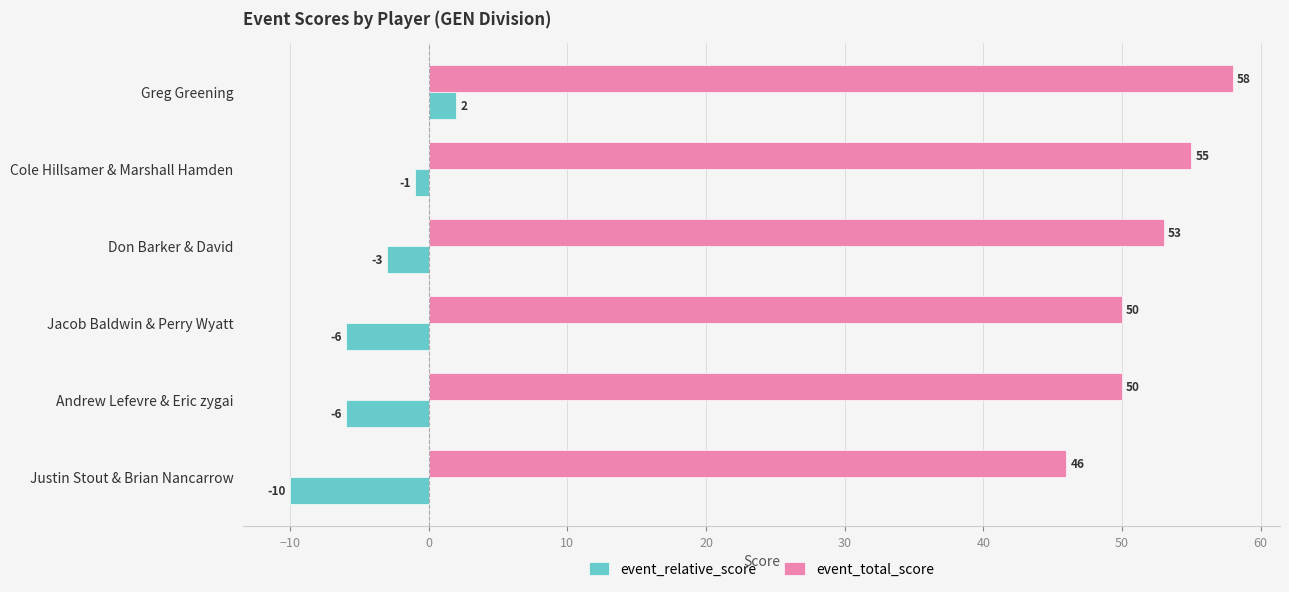

What are all the series names shown in the legend?

event_relative_score, event_total_score